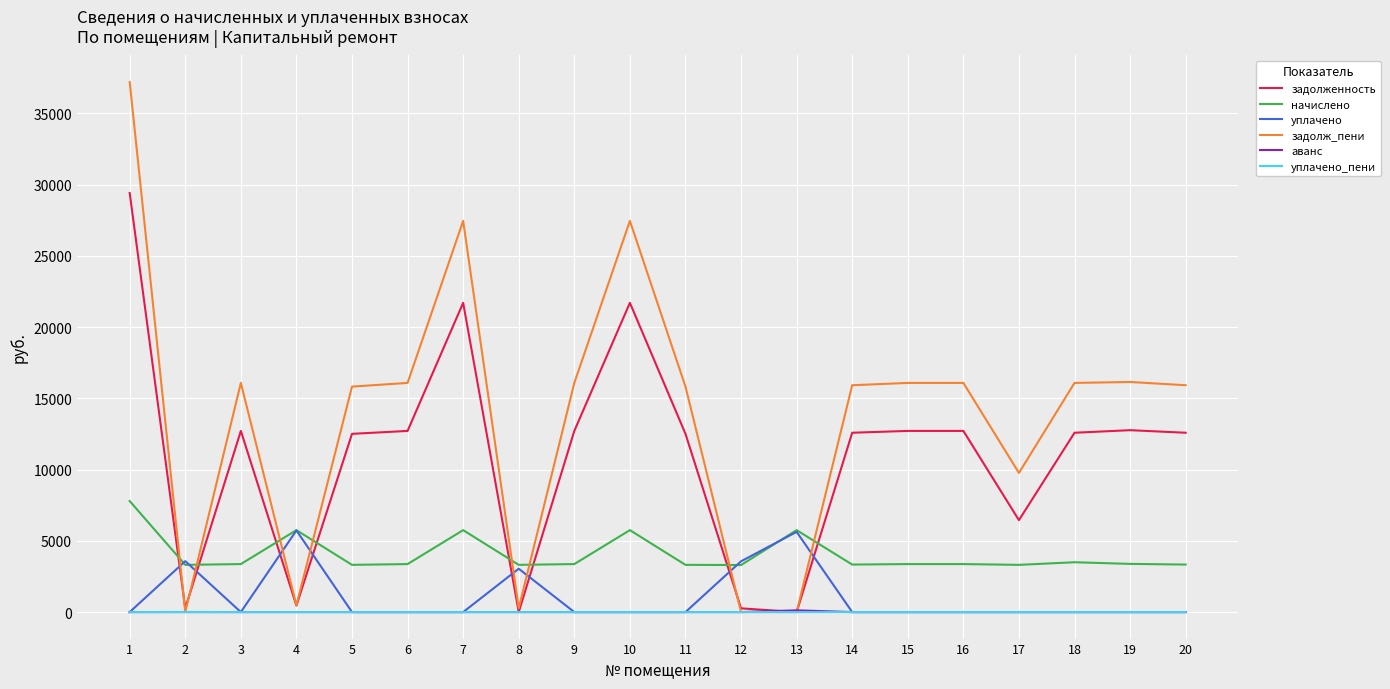

Which series has the largest total across all categories?

задолж_пени